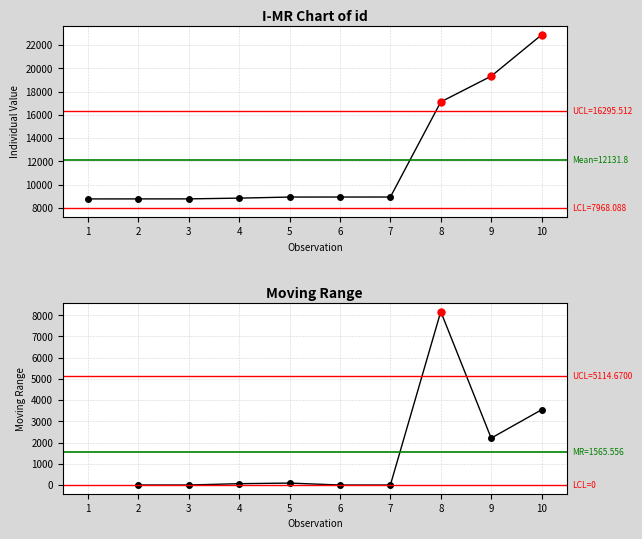

Reading left to right, list all the values displayed in this chart.

8779	8781	8783	8847	8940	8941	8942	17113	19323	22869